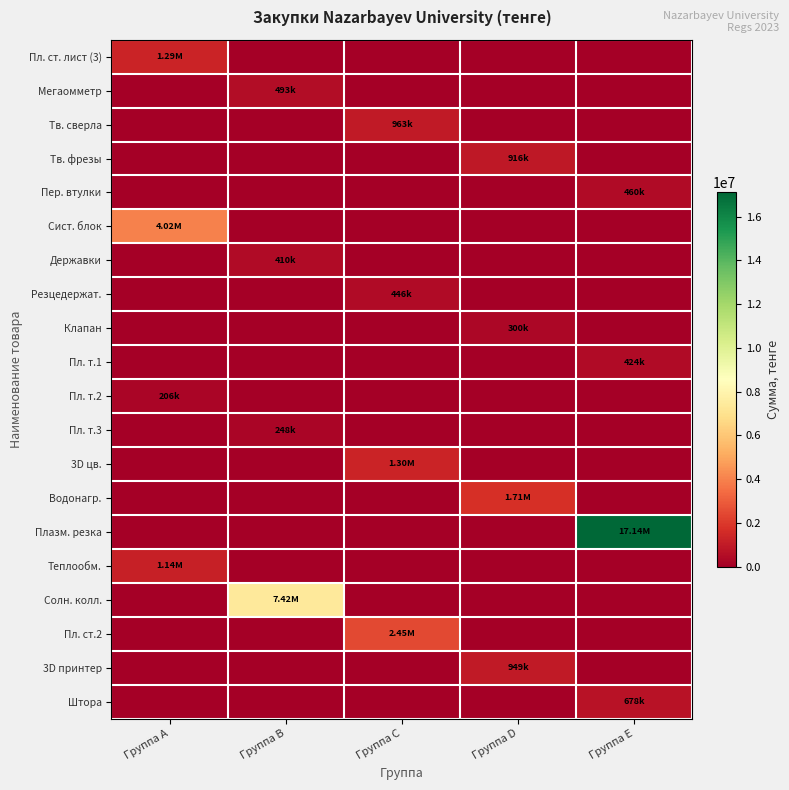

How many categories are shown in the chart?

5